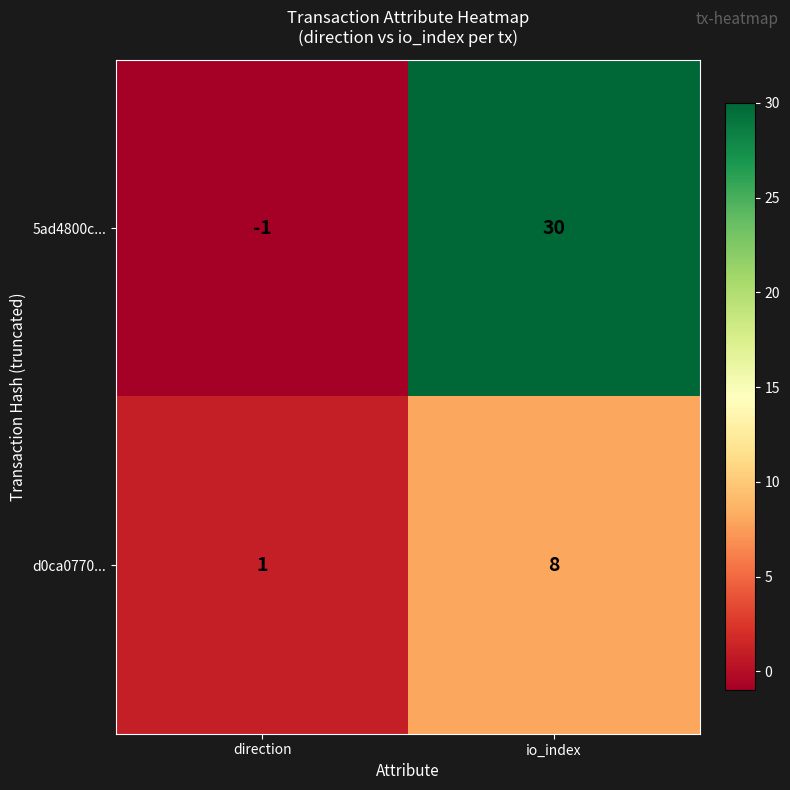

Reading left to right, extract all data points from this chart.

5ad4800c...: direction=-1	io_index=30
d0ca0770...: direction=1	io_index=8